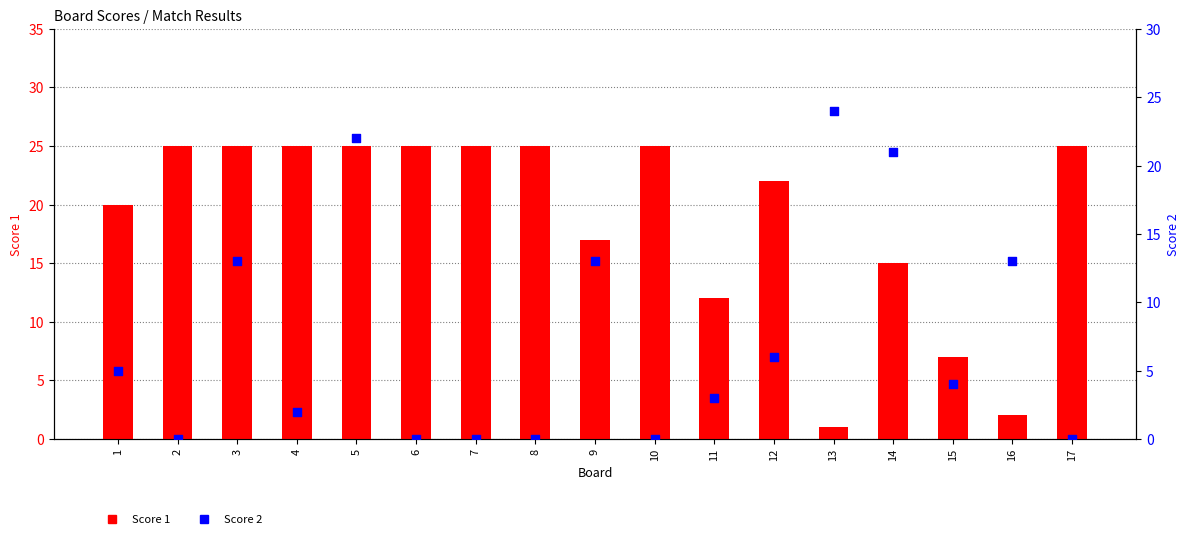

At which category is the sum across all series the highest?

5